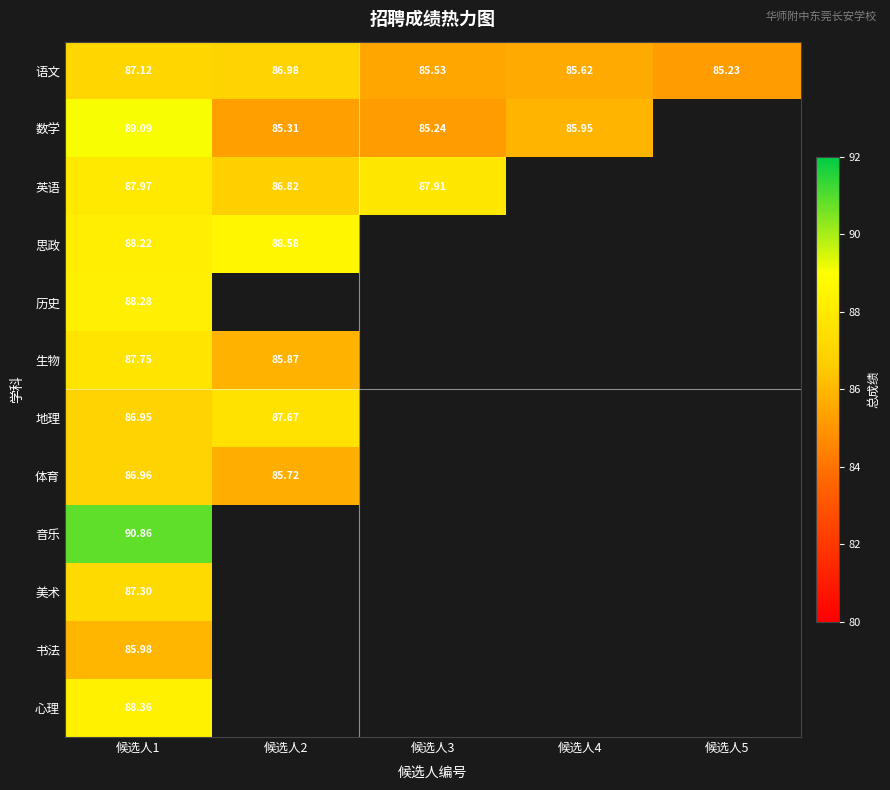

Which category has the lowest value across all series?

候选人5